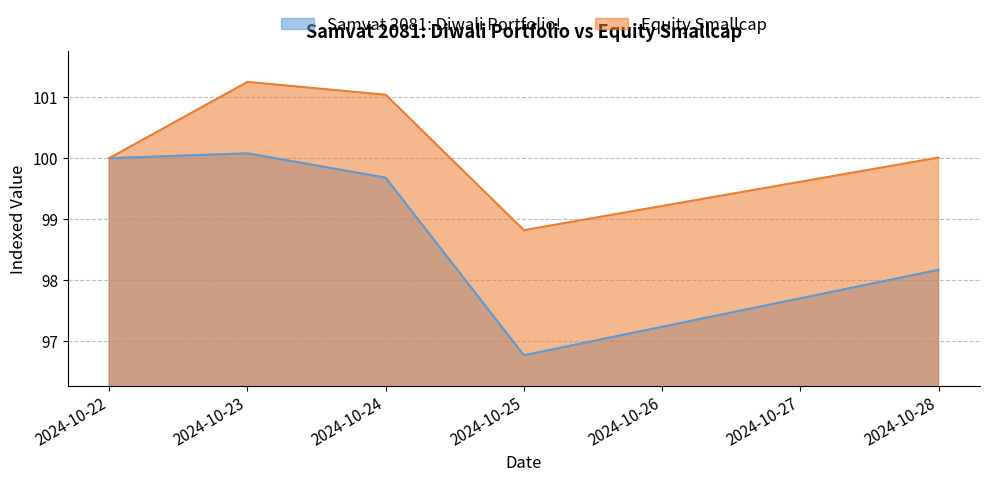

How many interior local peaks does the Equity Smallcap series have?

1